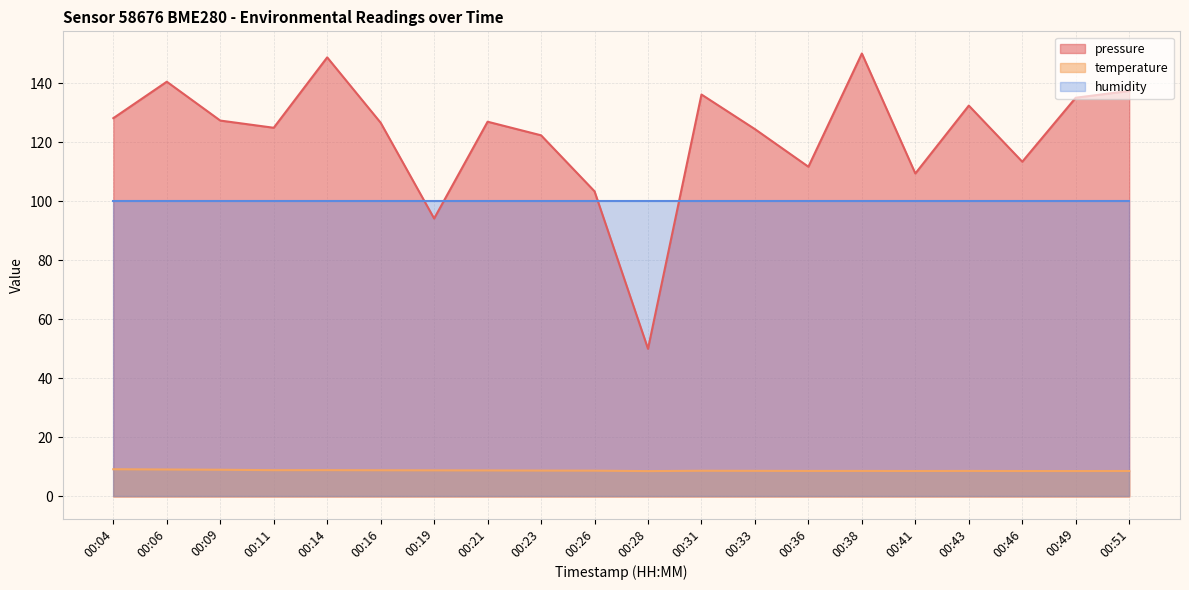

True or false: temperature and pressure intersect in this chart.

False